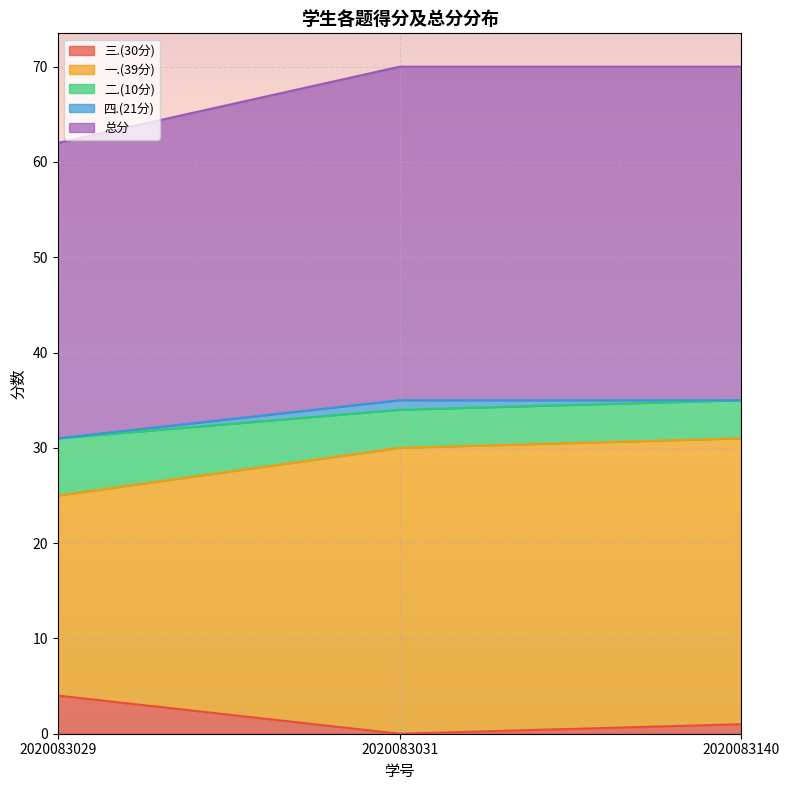

Where is 三.(30分) nearest to the value 2?

2020083140